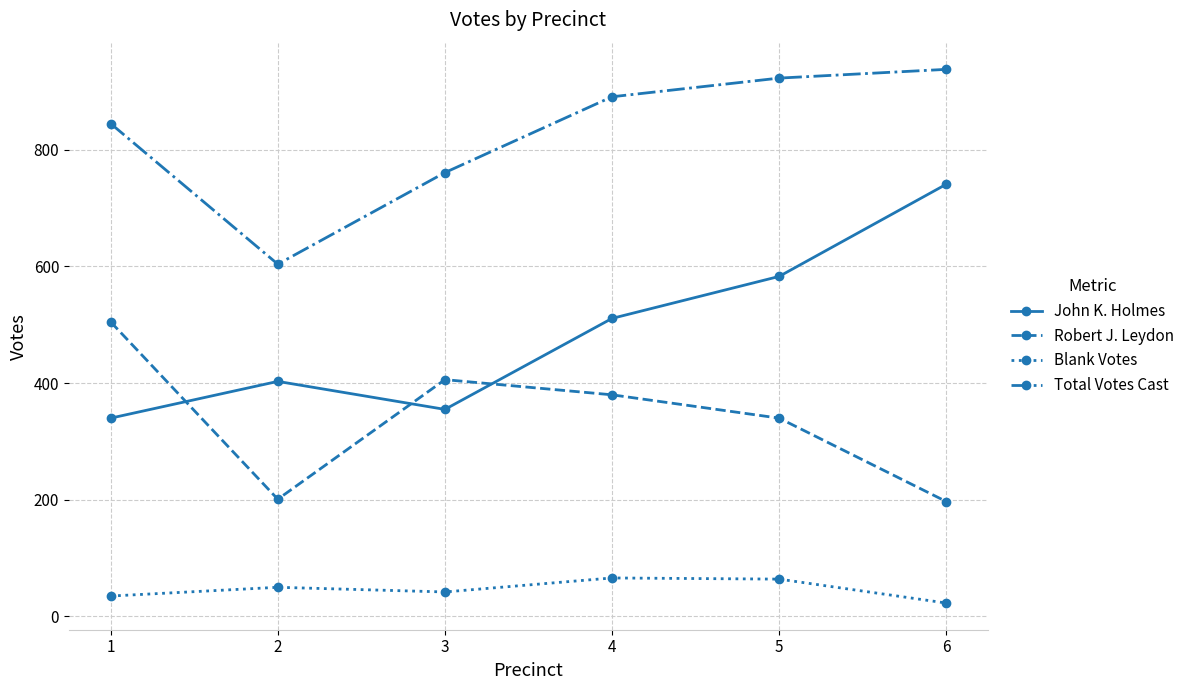

How many categories are shown in the chart?

6